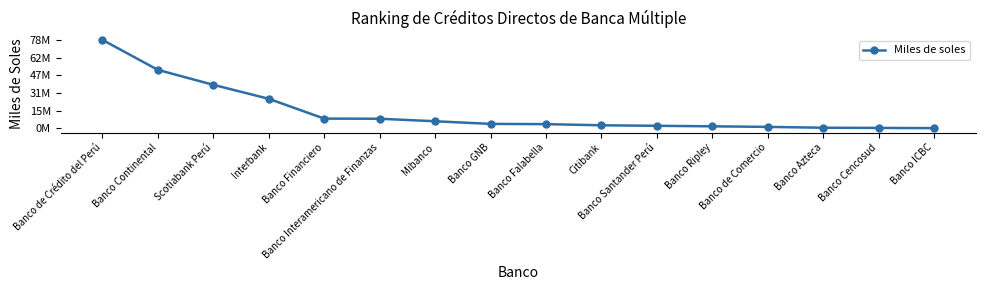

What is the label of the 7th point from the left?

Mibanco